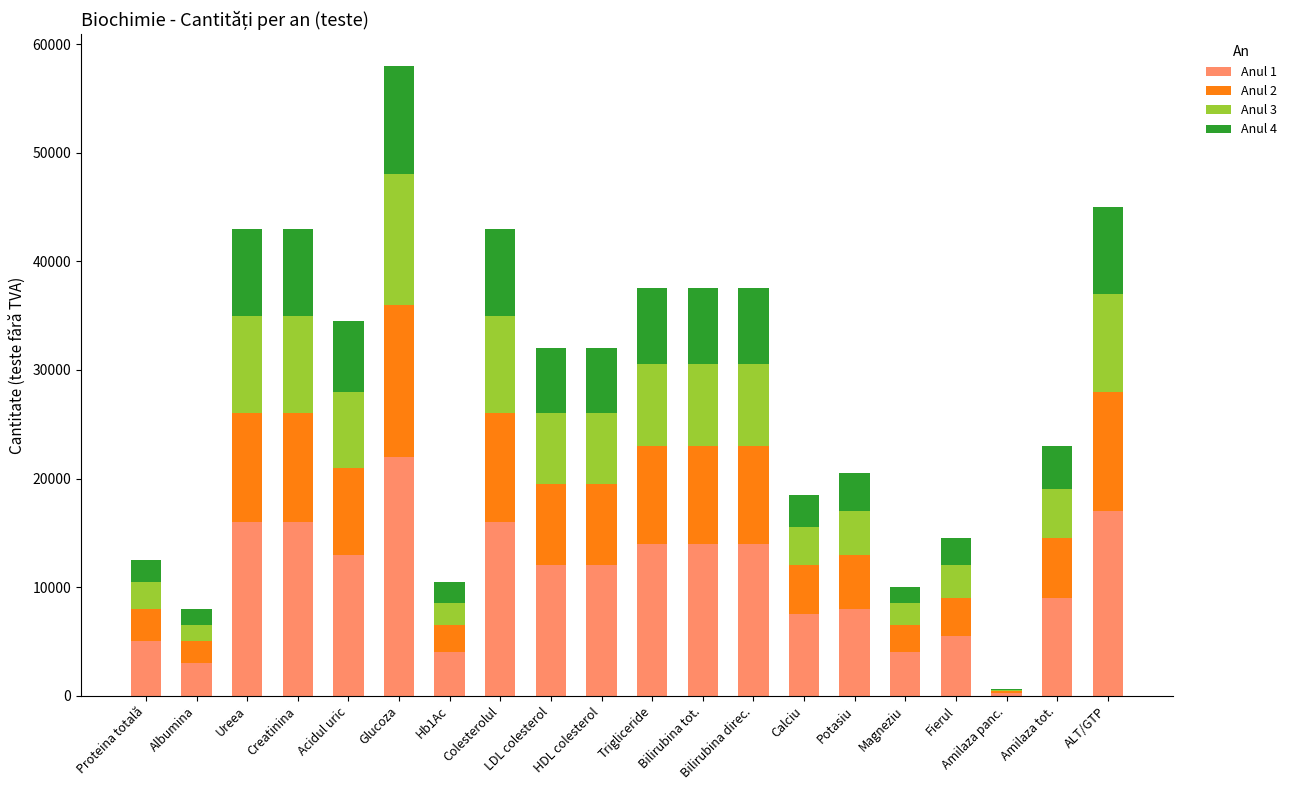

At which category is the sum across all series the highest?

Glucoza